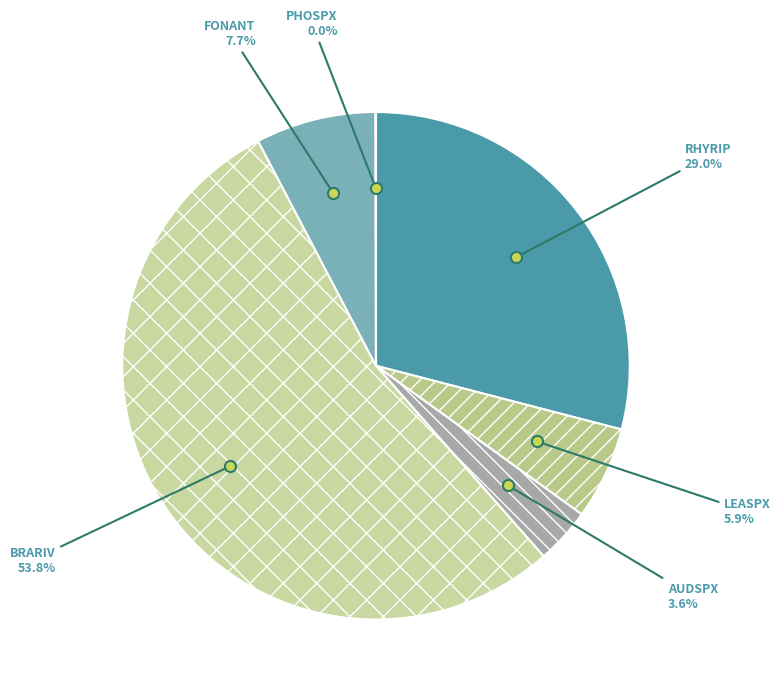

Which slice is the largest?

BRARIV